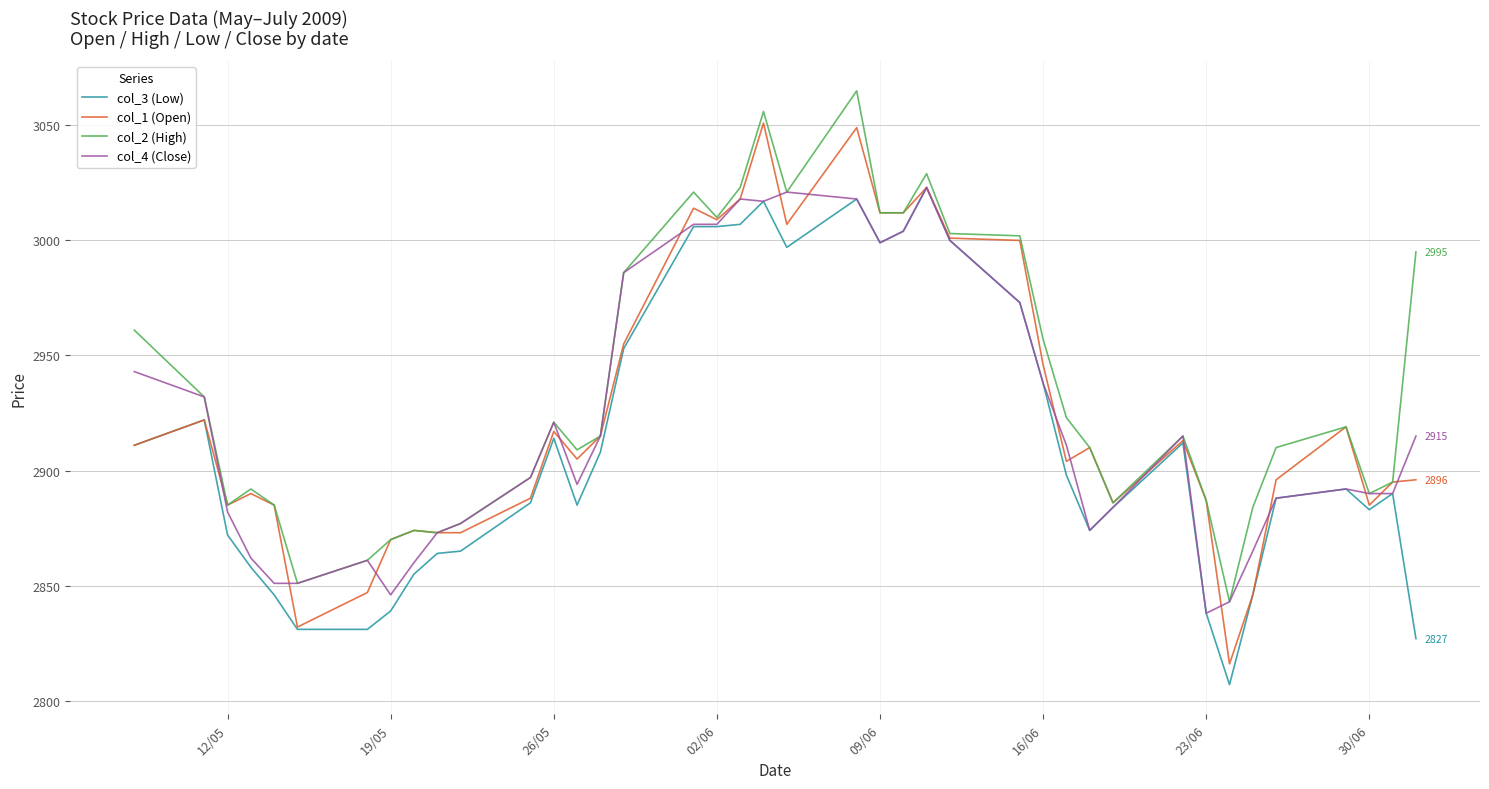

Which series ends up on top after the final intersection of col_4 (Close) and col_1 (Open)?

col_4 (Close)